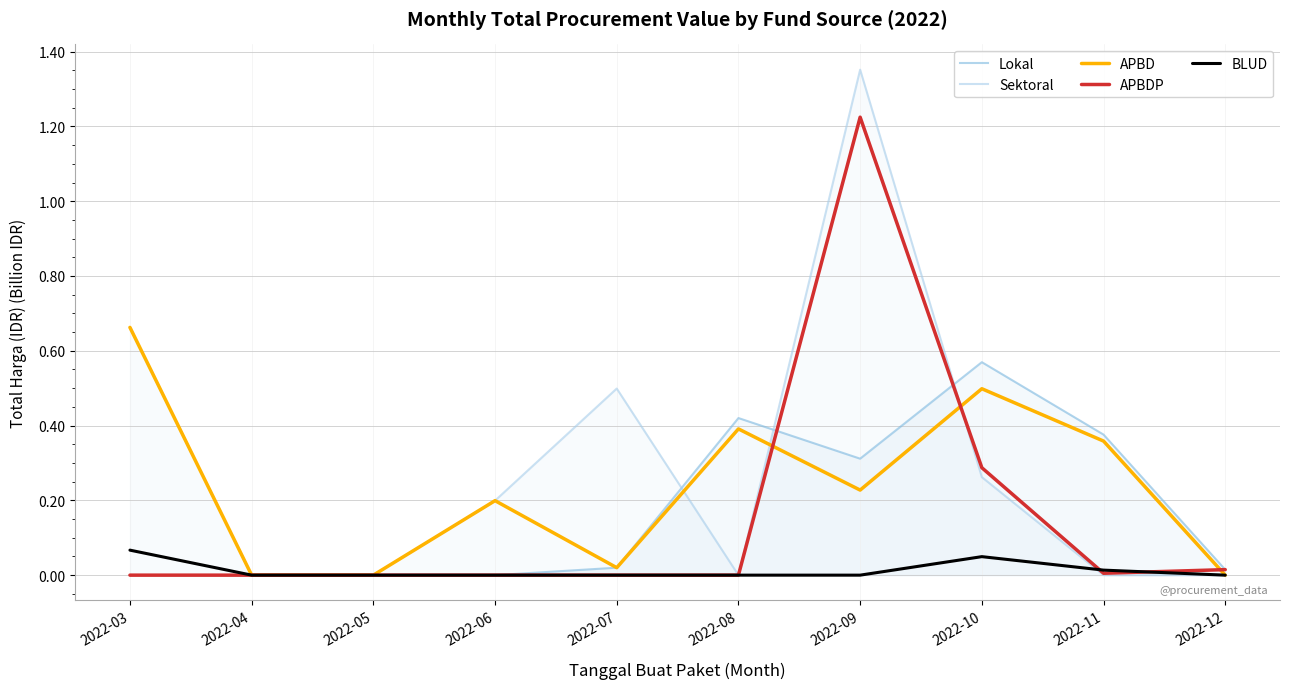

Does the chart have visible grid lines?

Yes